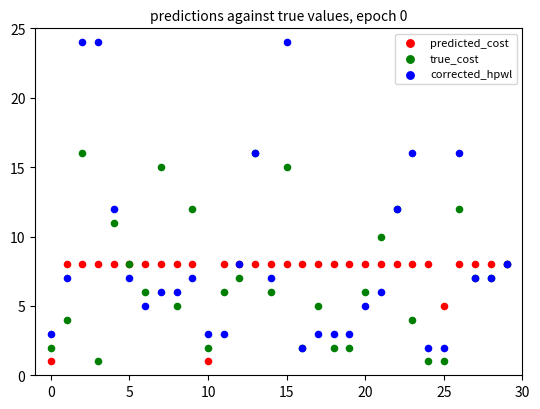

Which series contains the highest Y value?

corrected_hpwl